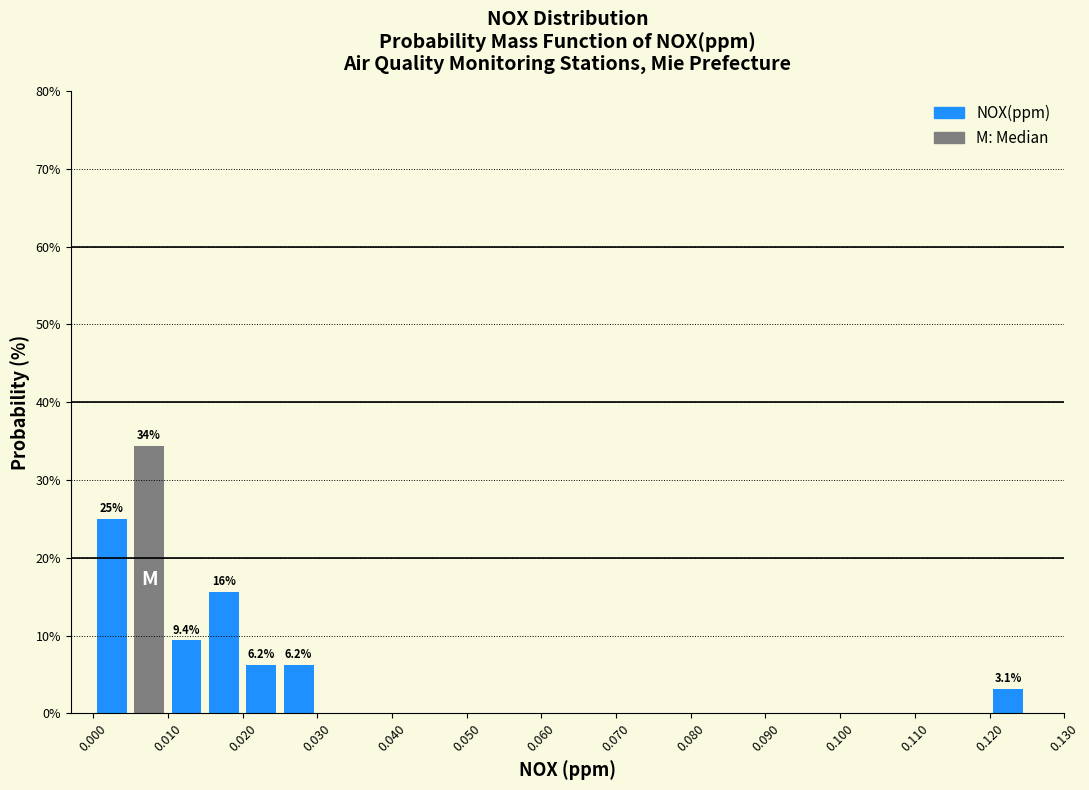

Which range on the x-axis has the tallest bar?

0.005 to 0.010